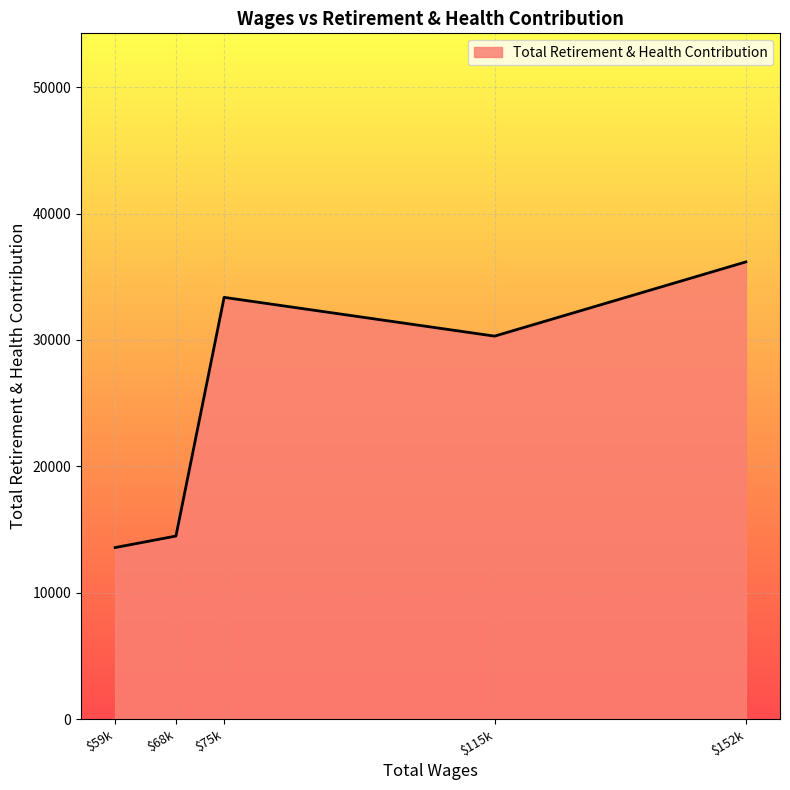

What is the average value?

25582